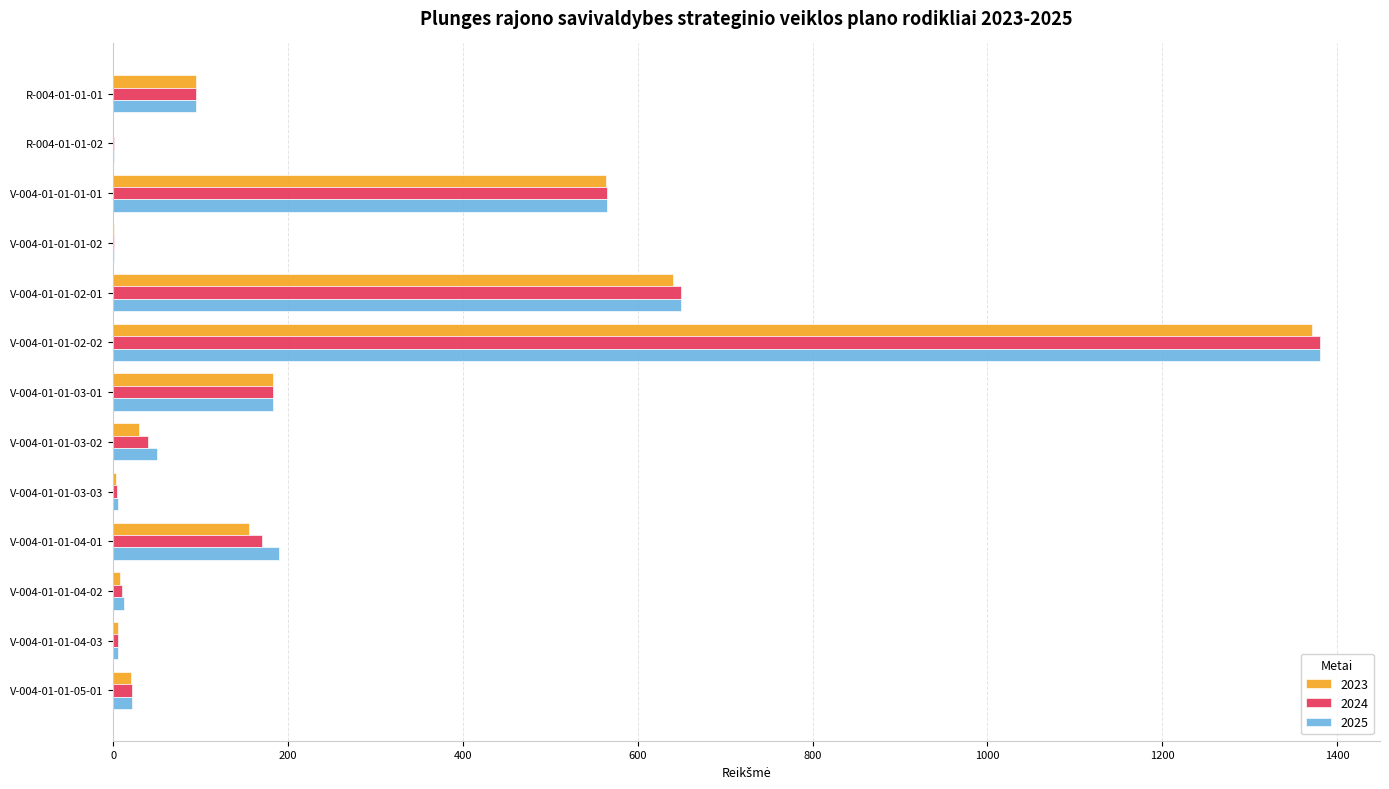

What is the sum of the 2023 values at V-004-01-01-03-02 and V-004-01-01-02-02?

1401.0